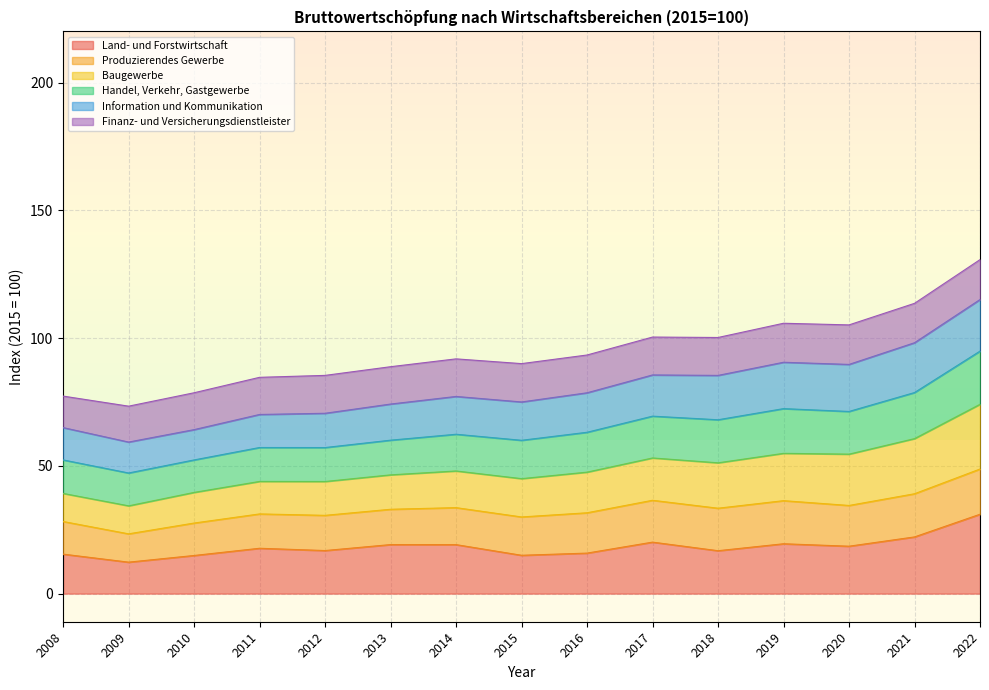

What is the highest value of the Land- und Forstwirtschaft series?

31.1